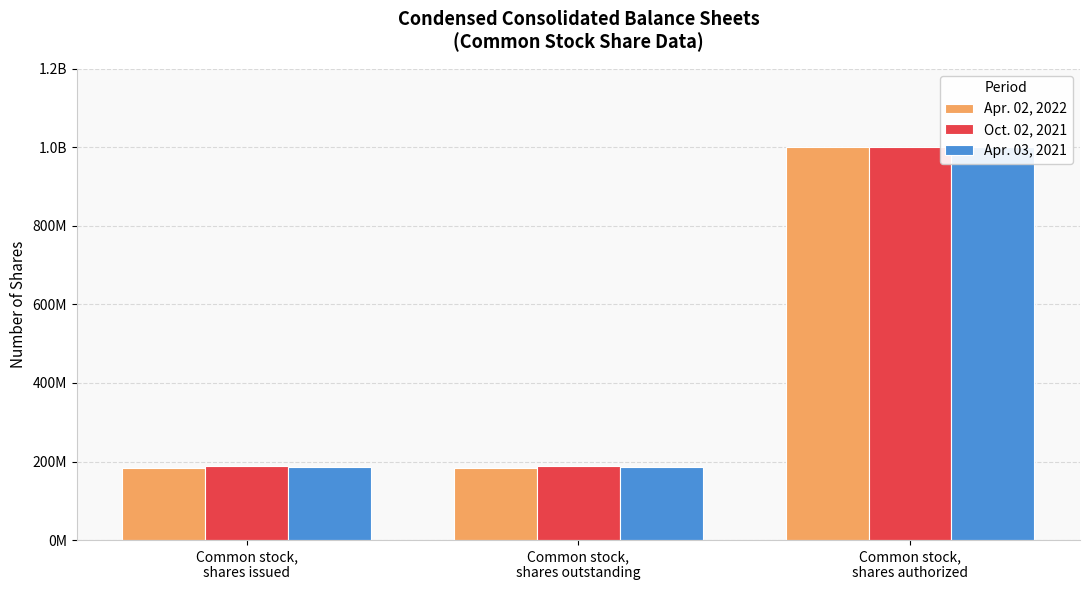

What is the spread (max minus min) of values at Common stock,
shares outstanding?

7036800